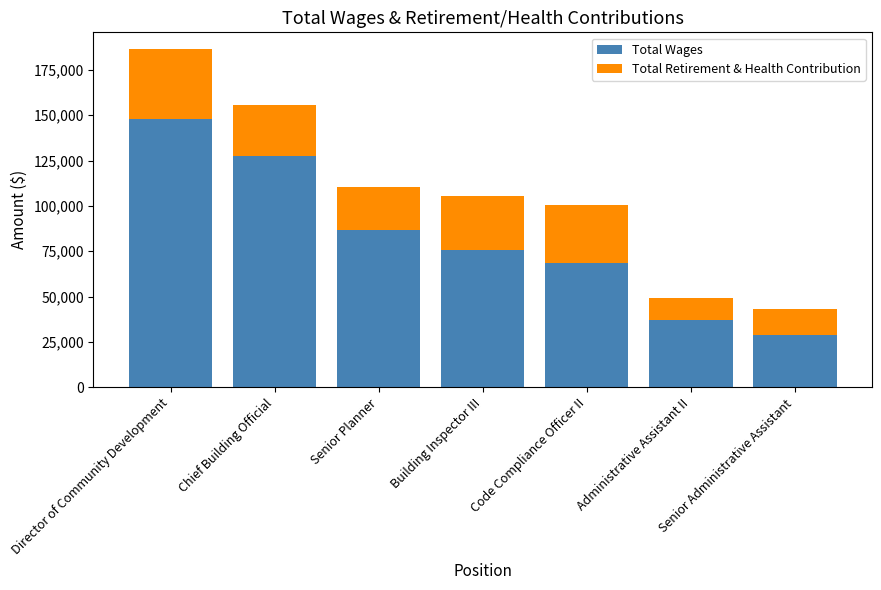

At which category is the sum across all series the highest?

Director of Community Development